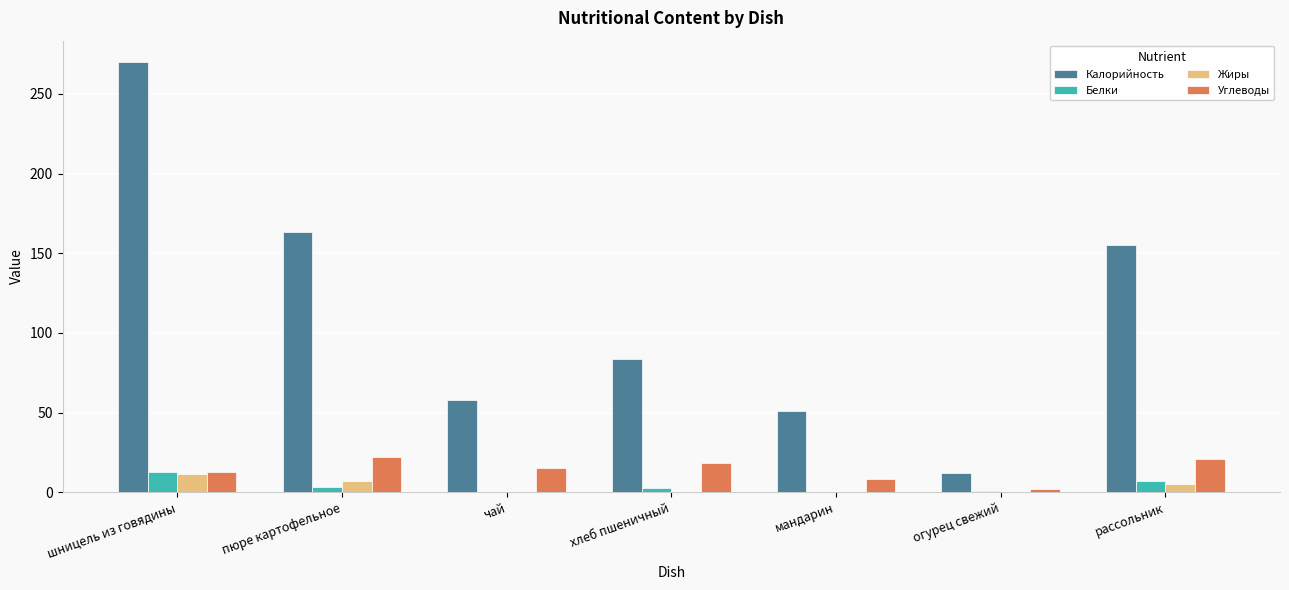

Count the number of data series in this chart.

4